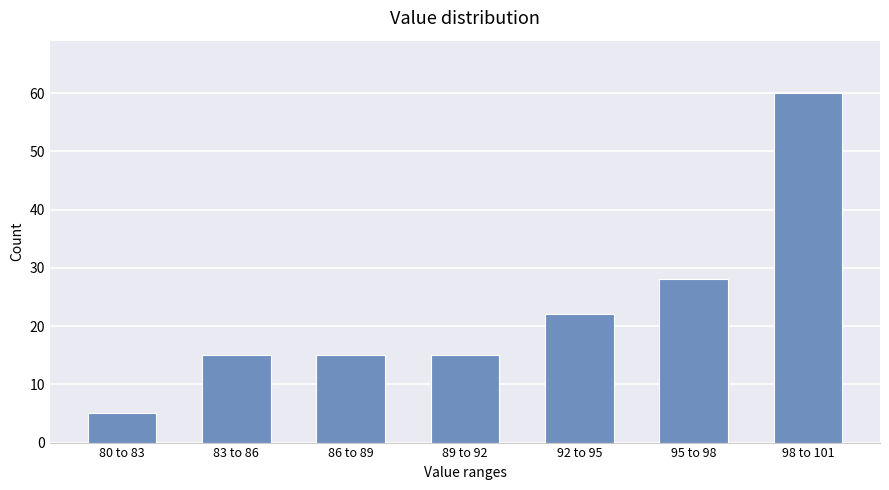

Reading left to right, extract all data points from this chart.

80 to 83=5	83 to 86=15	86 to 89=15	89 to 92=15	92 to 95=22	95 to 98=28	98 to 101=60